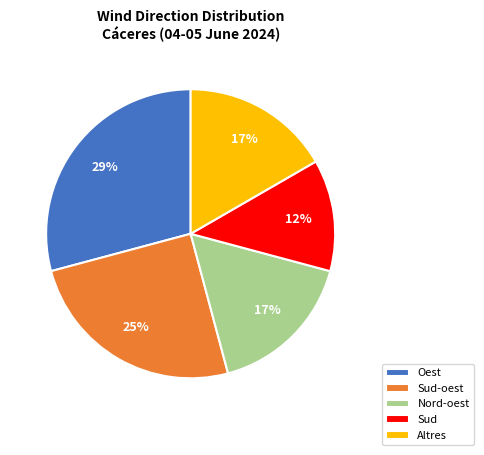

Between Oest and Altres, which is larger?

Oest